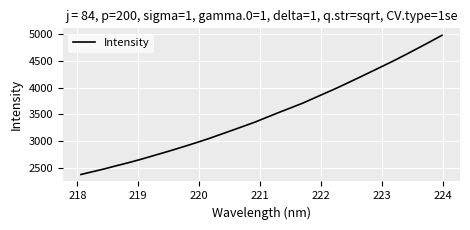

What is the difference between the maximum and second lowest values?

2550.0